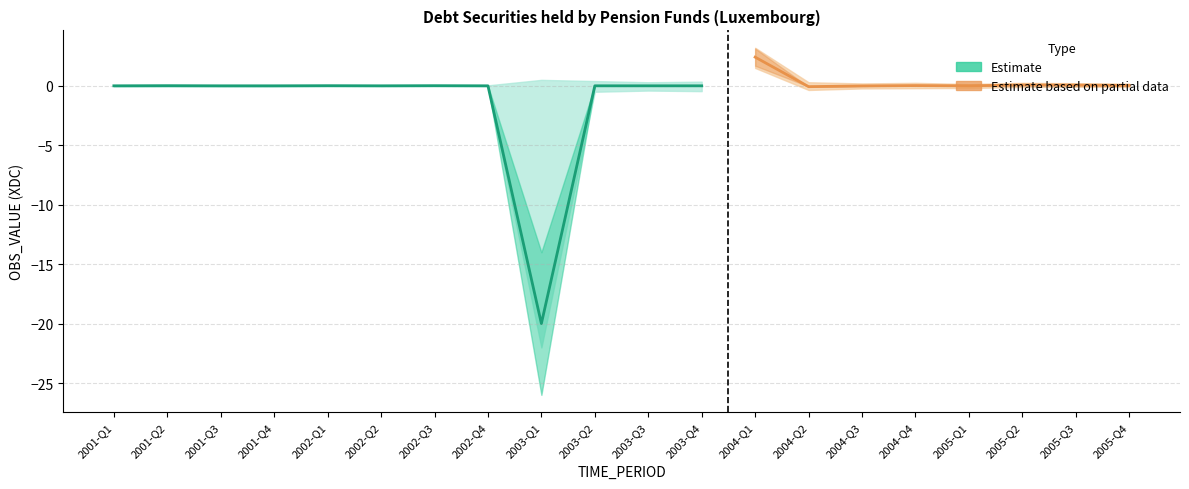

The Upper bound series shows 0.2 at 2004-Q4. True or false?

True